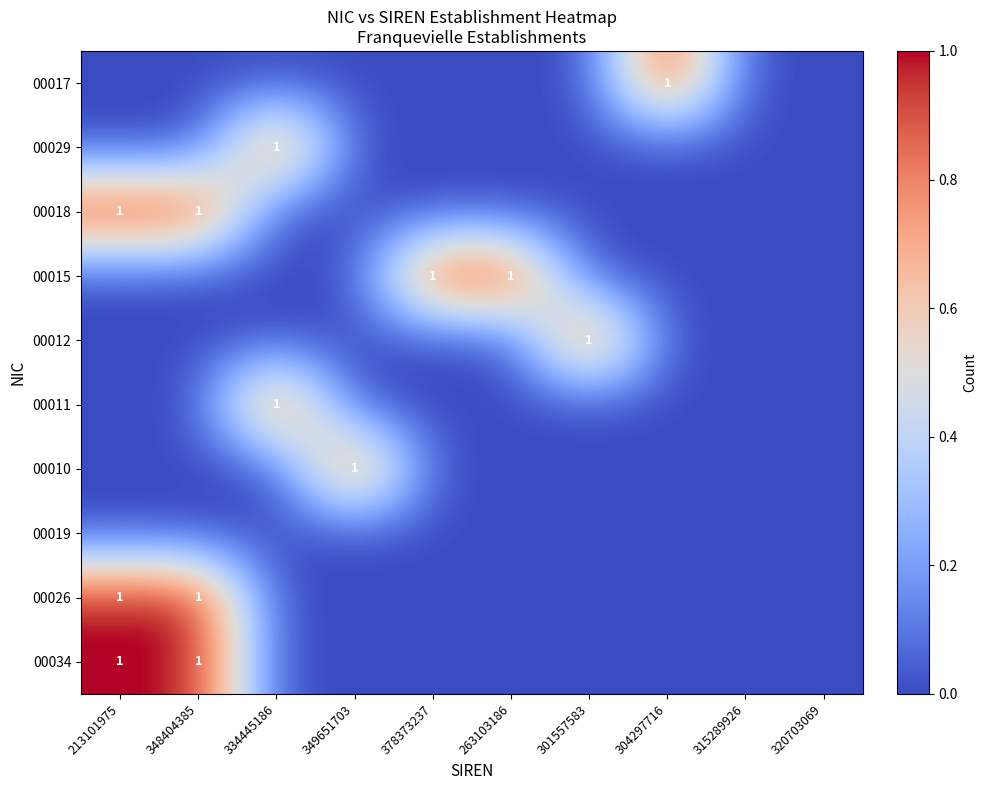

What is the difference between the second highest and second lowest values in the 00018 series?

1